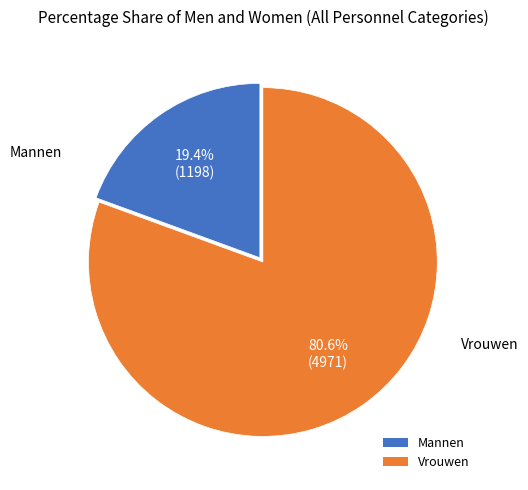

Is the sum of Vrouwen and Mannen greater than half?

Yes